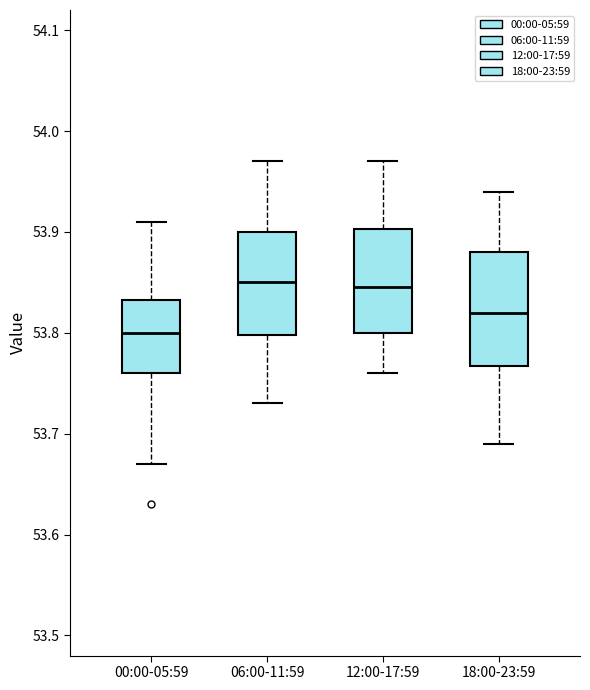

Reading left to right, read every box against the y-axis: the position of its median line, the range the box covers, and the ends of its whiskers. The values are not printed on the chart, so give them approximately, as read against the axis.

00:00-05:59: median 53.80, box 53.76 to 53.83, whiskers 53.67 to 53.91
06:00-11:59: median 53.85, box 53.80 to 53.90, whiskers 53.73 to 53.97
12:00-17:59: median 53.85, box 53.80 to 53.90, whiskers 53.76 to 53.97
18:00-23:59: median 53.82, box 53.77 to 53.88, whiskers 53.69 to 53.94